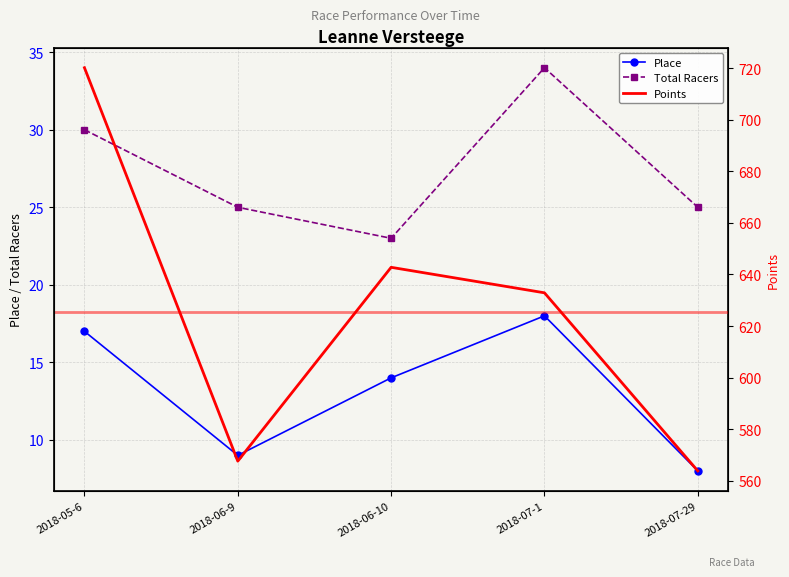

Between 2018-06-9 and 2018-07-29, which is larger?

2018-06-9